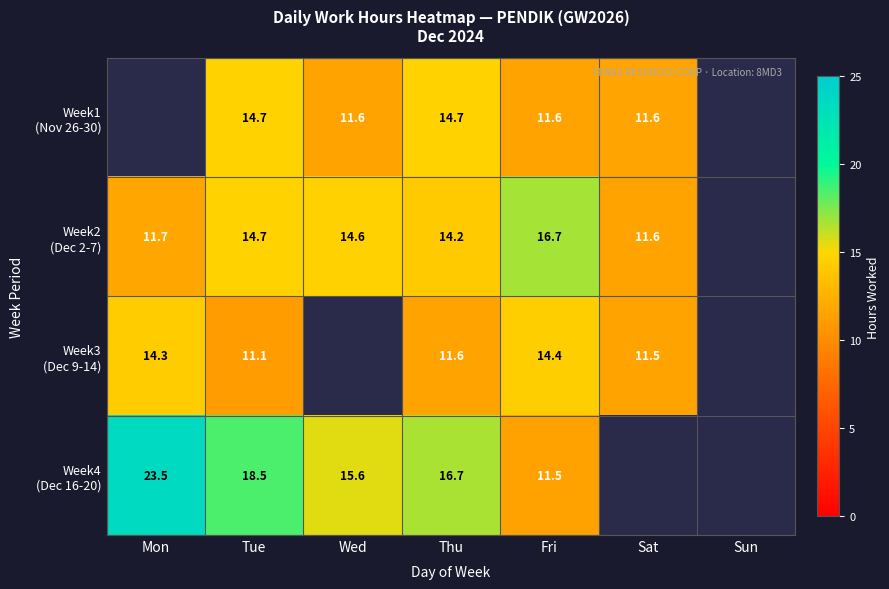

What is the difference between the highest and lowest values at Thu?

5.1